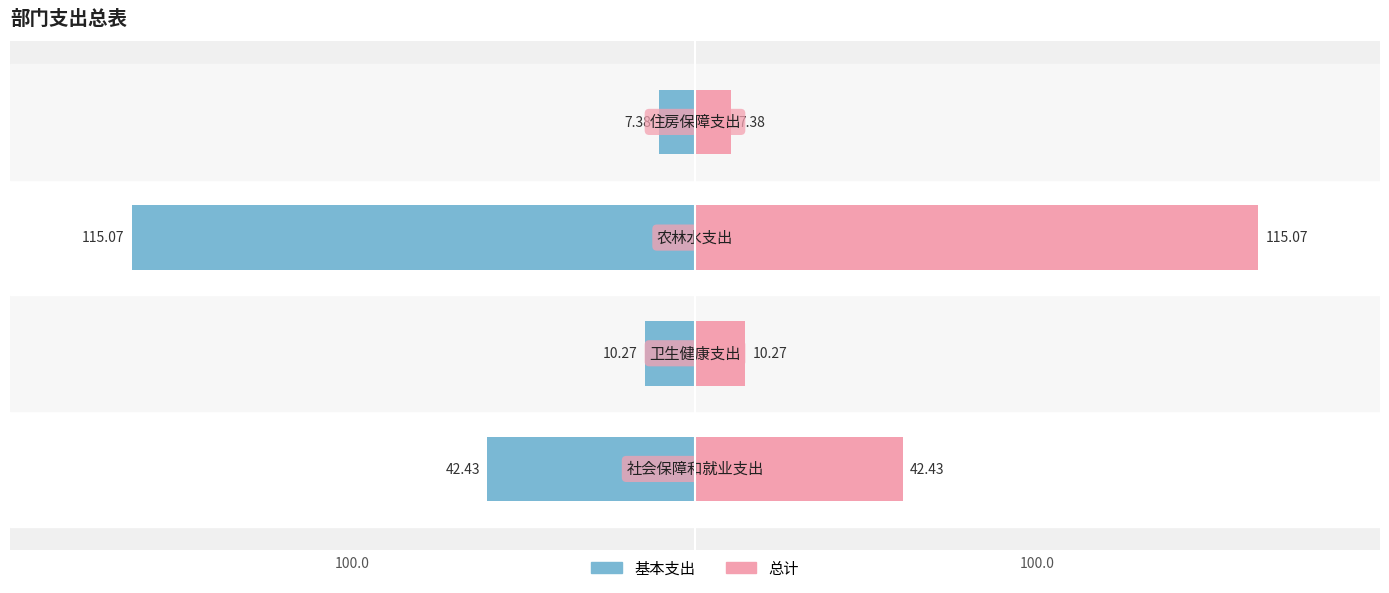

Rank the series by their maximum value, from highest to lowest.

总计, 基本支出